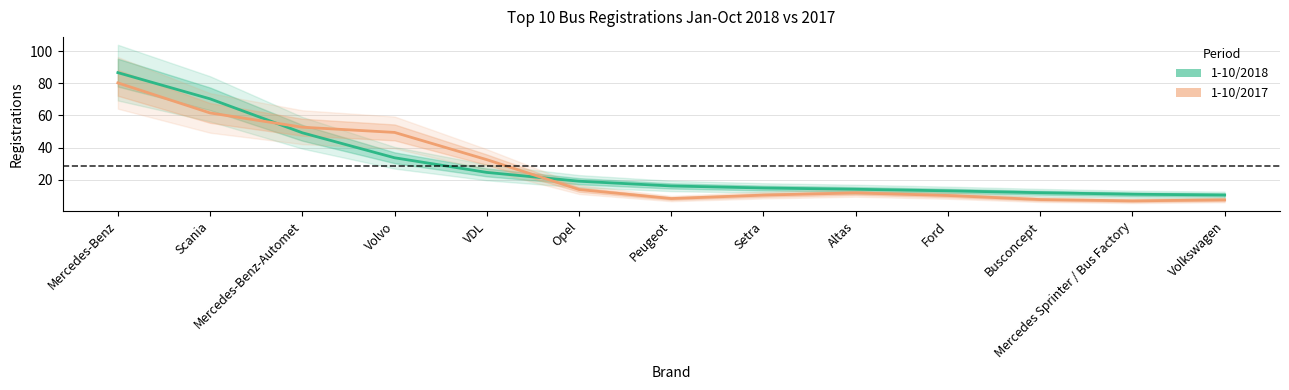

Between which two adjacent categories do 1-10/2017 and 1-10/2018 first intersect?

Scania and Mercedes-Benz-Automet